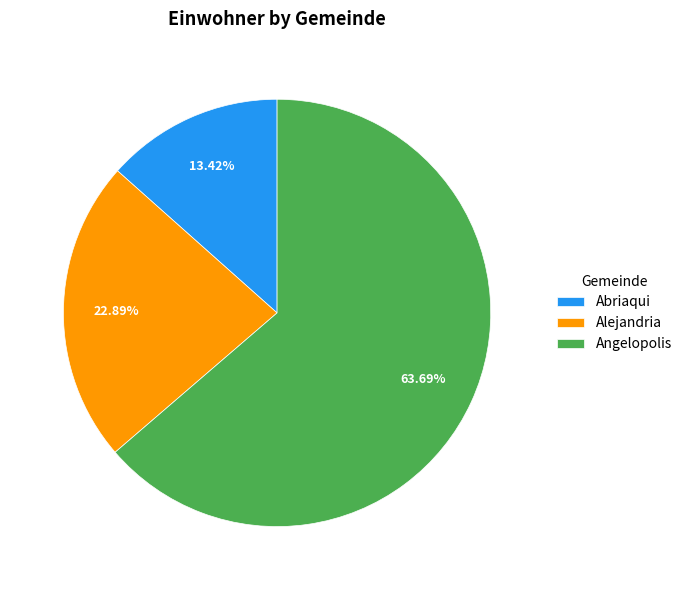

To the nearest percent, what is the difference between the largest and smallest slice percentages?

50%